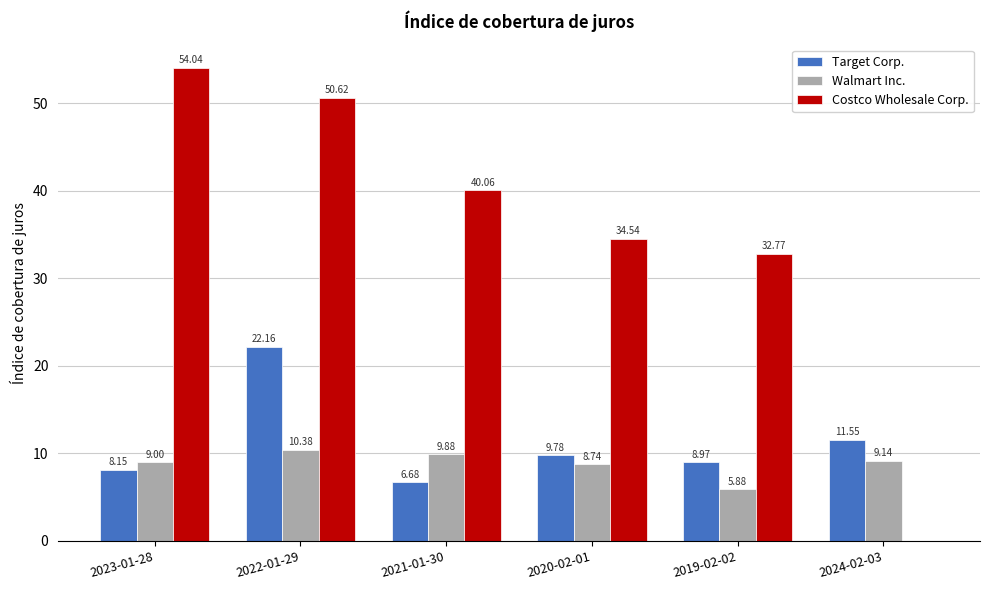

The value of Target Corp. at 2022-01-29 is 22.2. True or false?

True